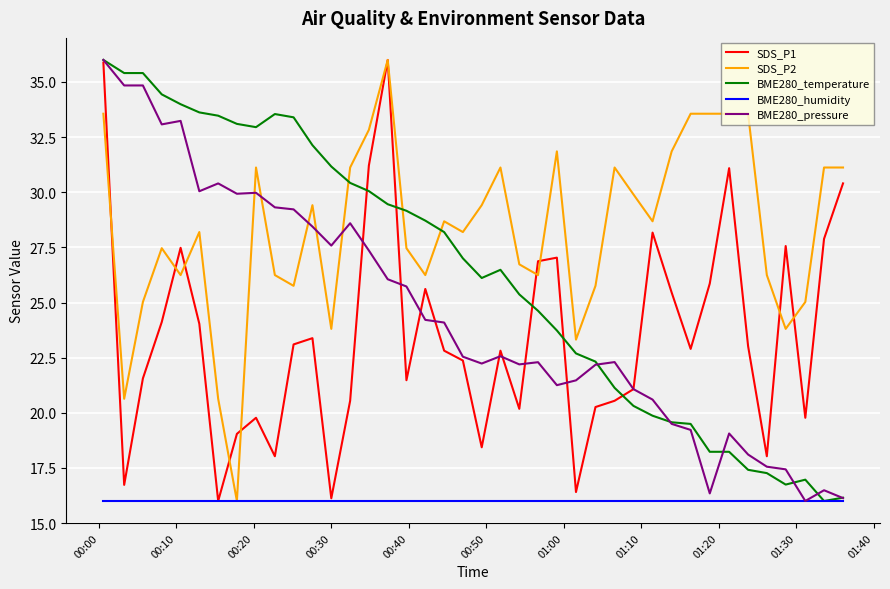

How many values in the BME280_temperature series exceed 27?

20